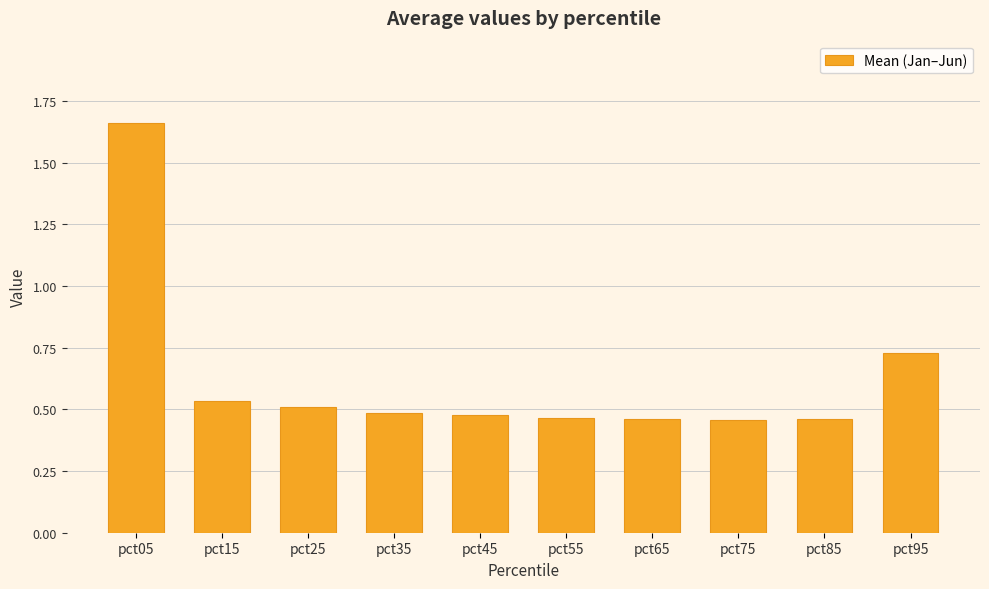

Which category has the highest value across all series?

pct05